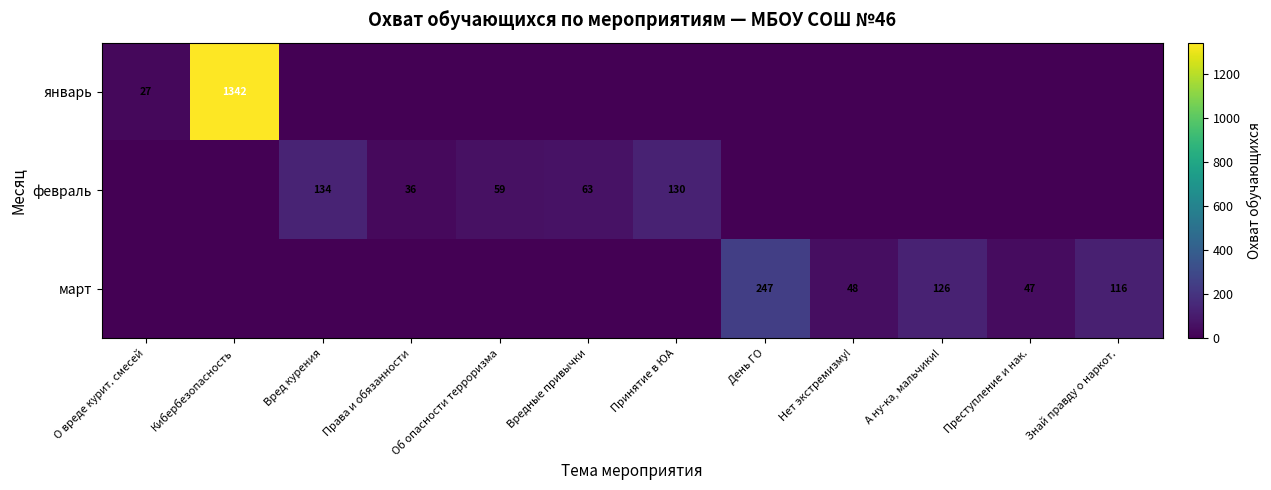

Rank the categories by март value from lowest to highest.

О вреде курит. смесей, Кибербезопасность, Вред курения, Права и обязанности, Об опасности терроризма, Вредные привычки, Принятие в ЮА, Преступление и нак., Нет экстремизму!, Знай правду о наркот., А ну-ка, мальчики!, День ГО